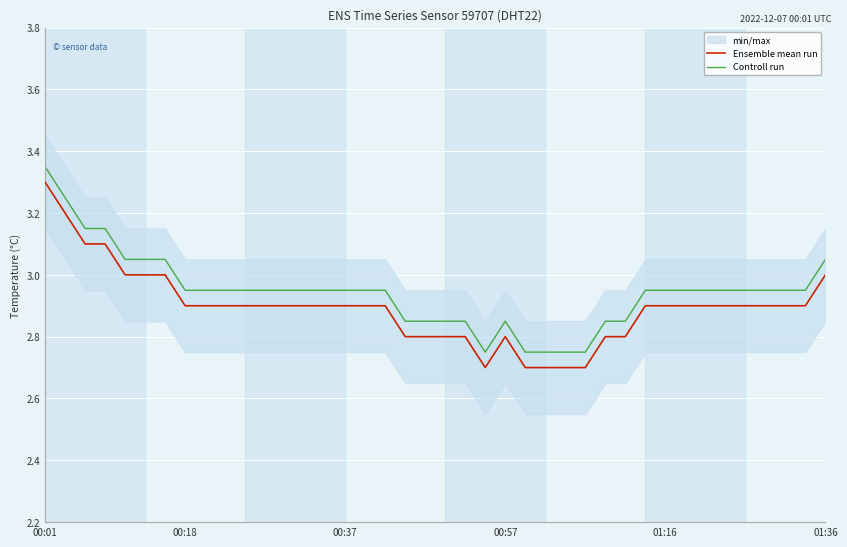

At which label does Controll run reach its peak?

00:01